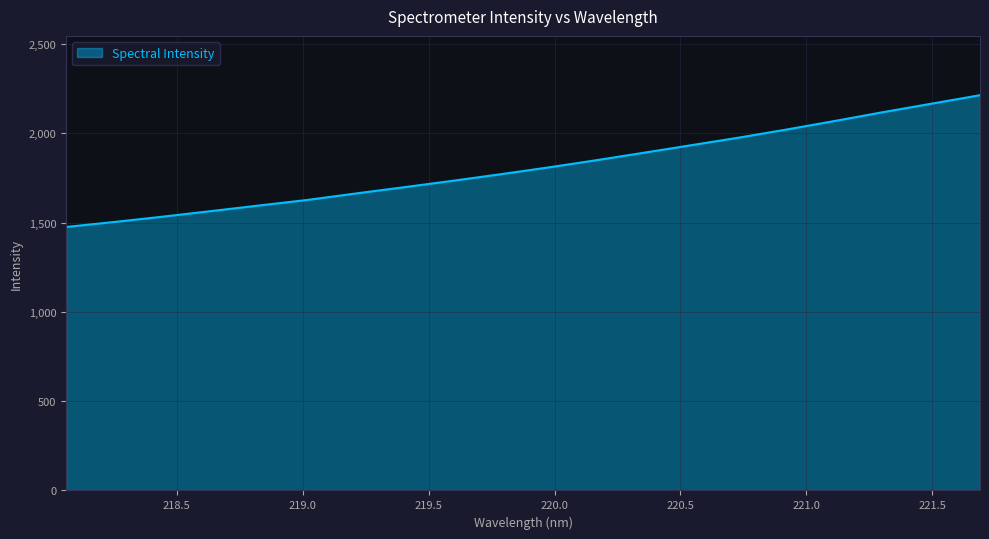

What is the maximum value shown in the chart?

2213.3